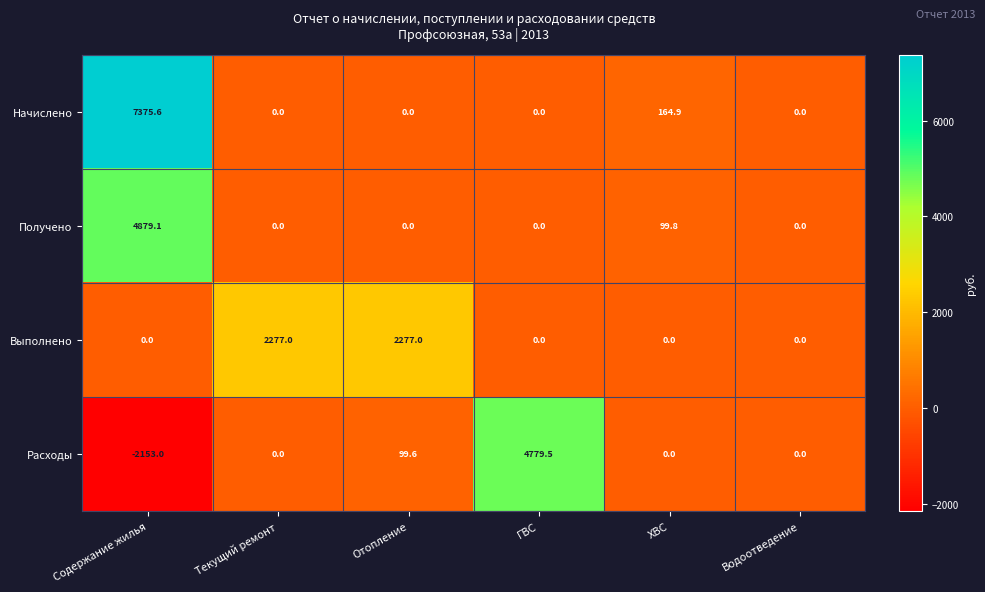

The Начислено series shows 5143.4 at Текущий ремонт. True or false?

False